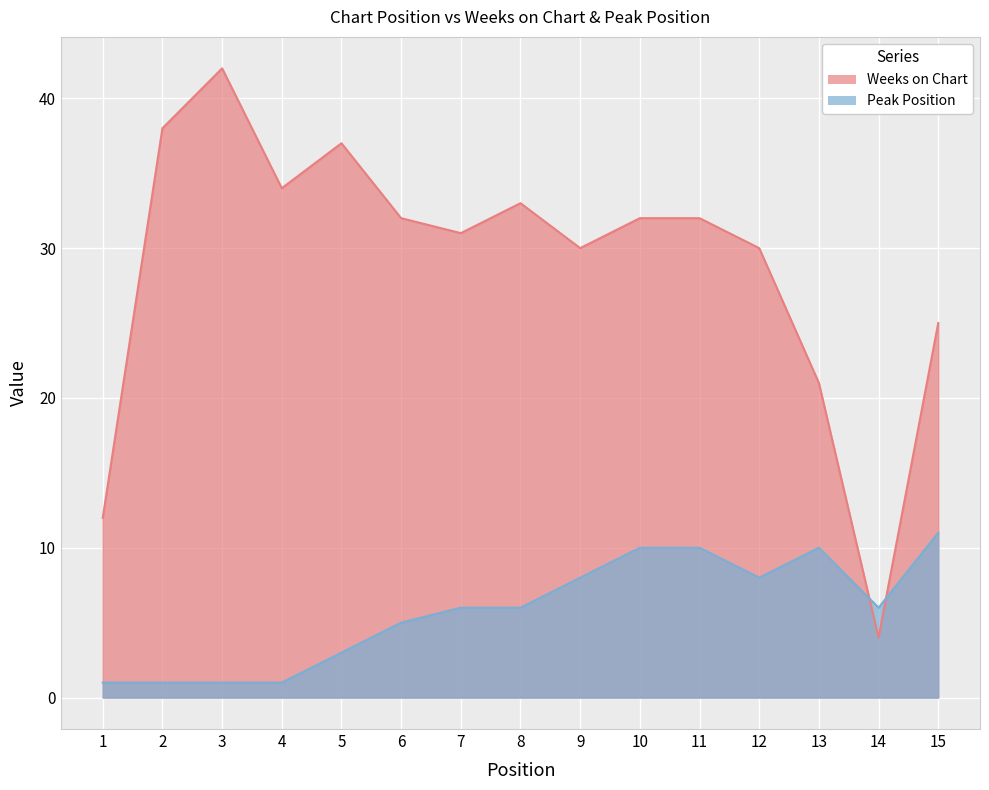

How many interior local valleys does the Weeks on Chart series have?

4